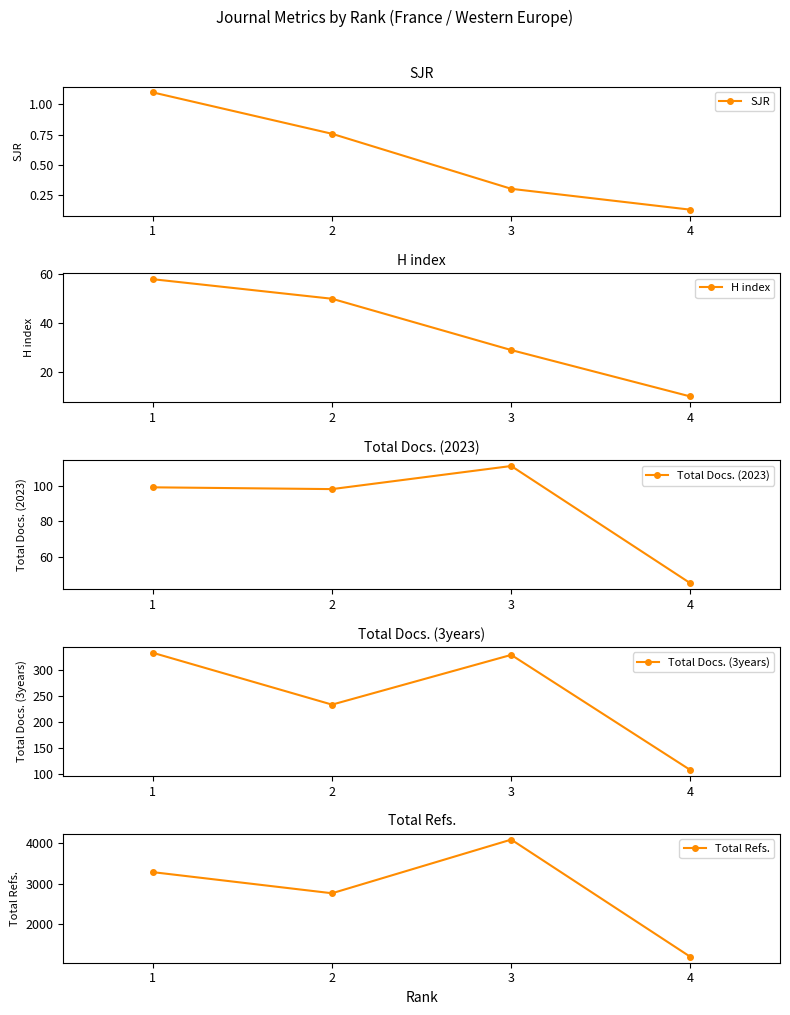

How many data points in Total Docs. (3years) are less than 328?

2